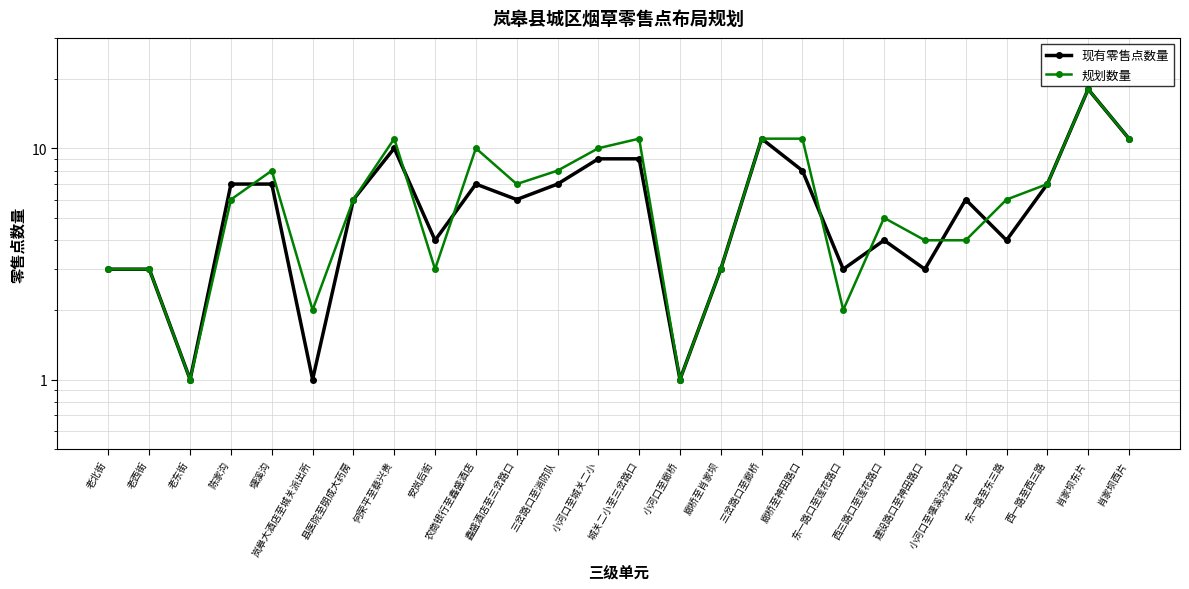

What is the minimum value shown in the chart?

1